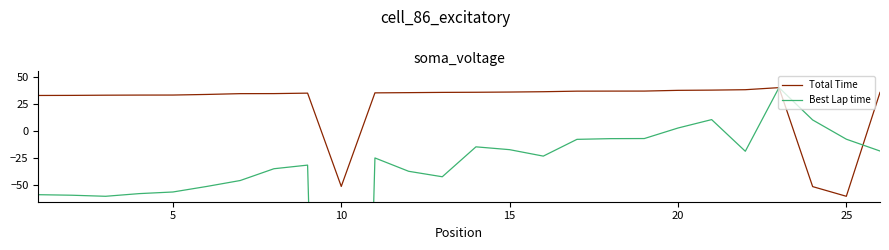

What is the greatest value displayed?

40.0